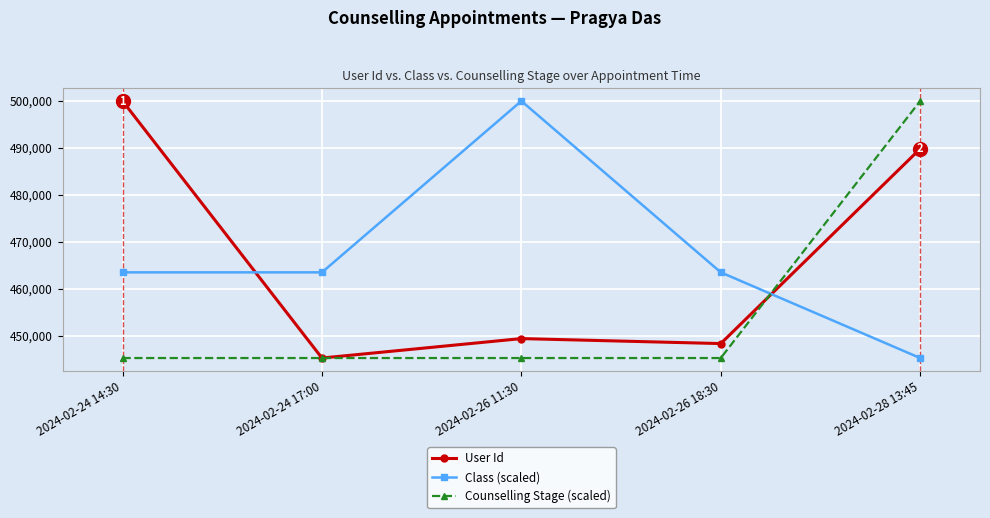

In Class (scaled), how many points are higher than both neighbors (excluding endpoints)?

1